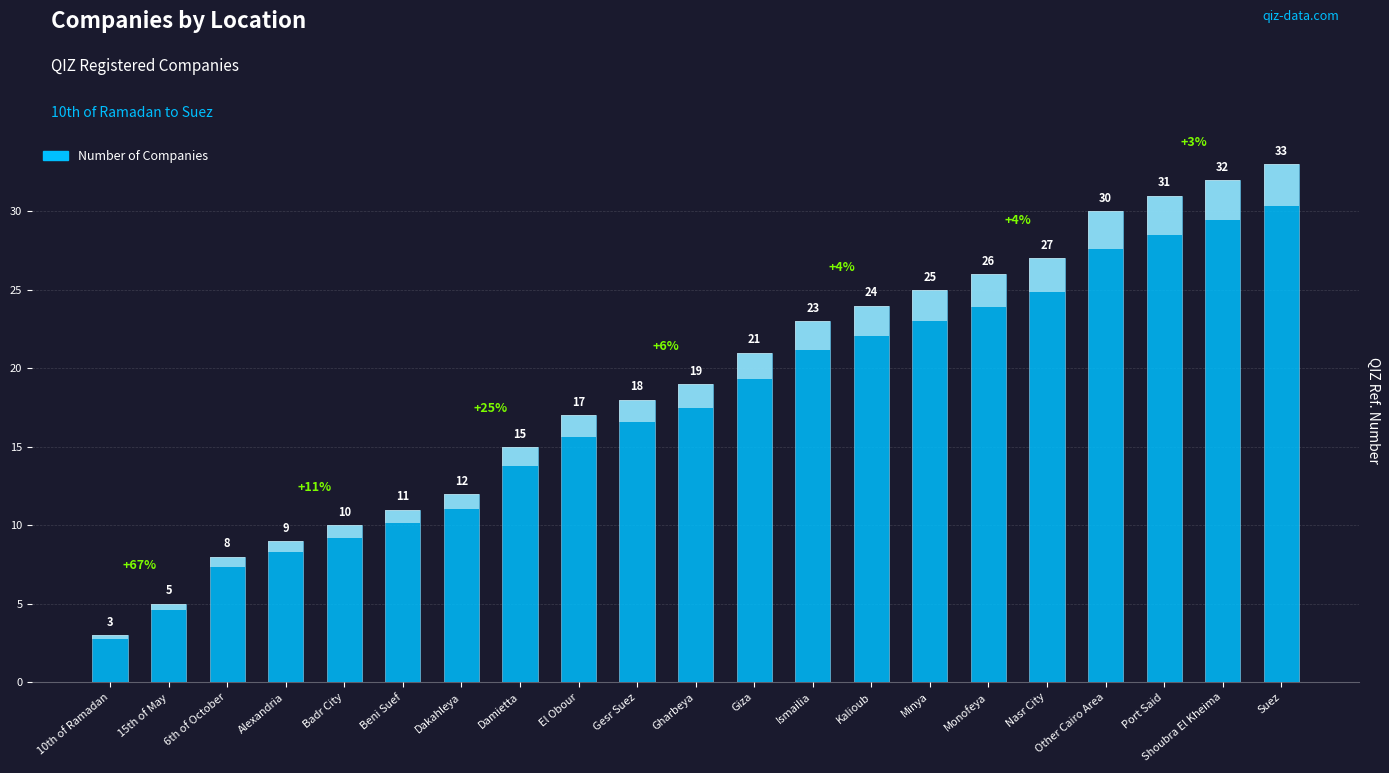

Which category has the highest value across all series?

Suez